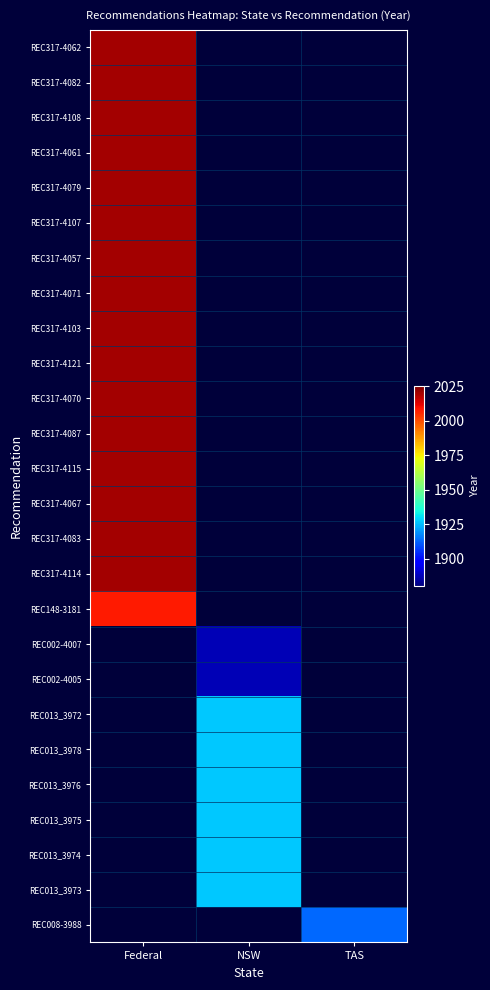

True or false: REC317-4087 has a value of 2020.0 at Federal.

True